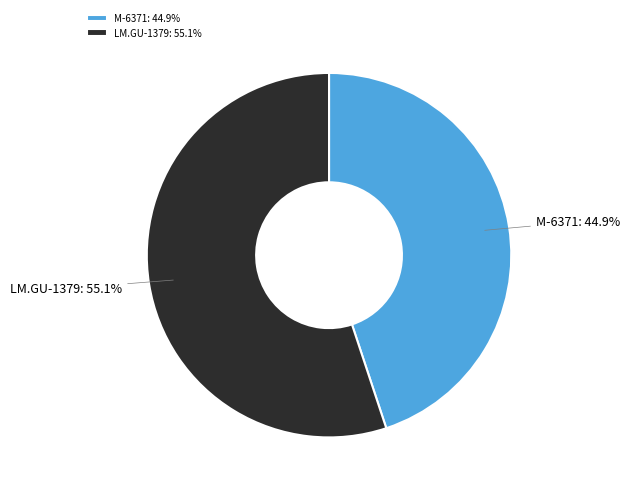

What is the total percentage of LM.GU-1379 and M-6371?

100.0%